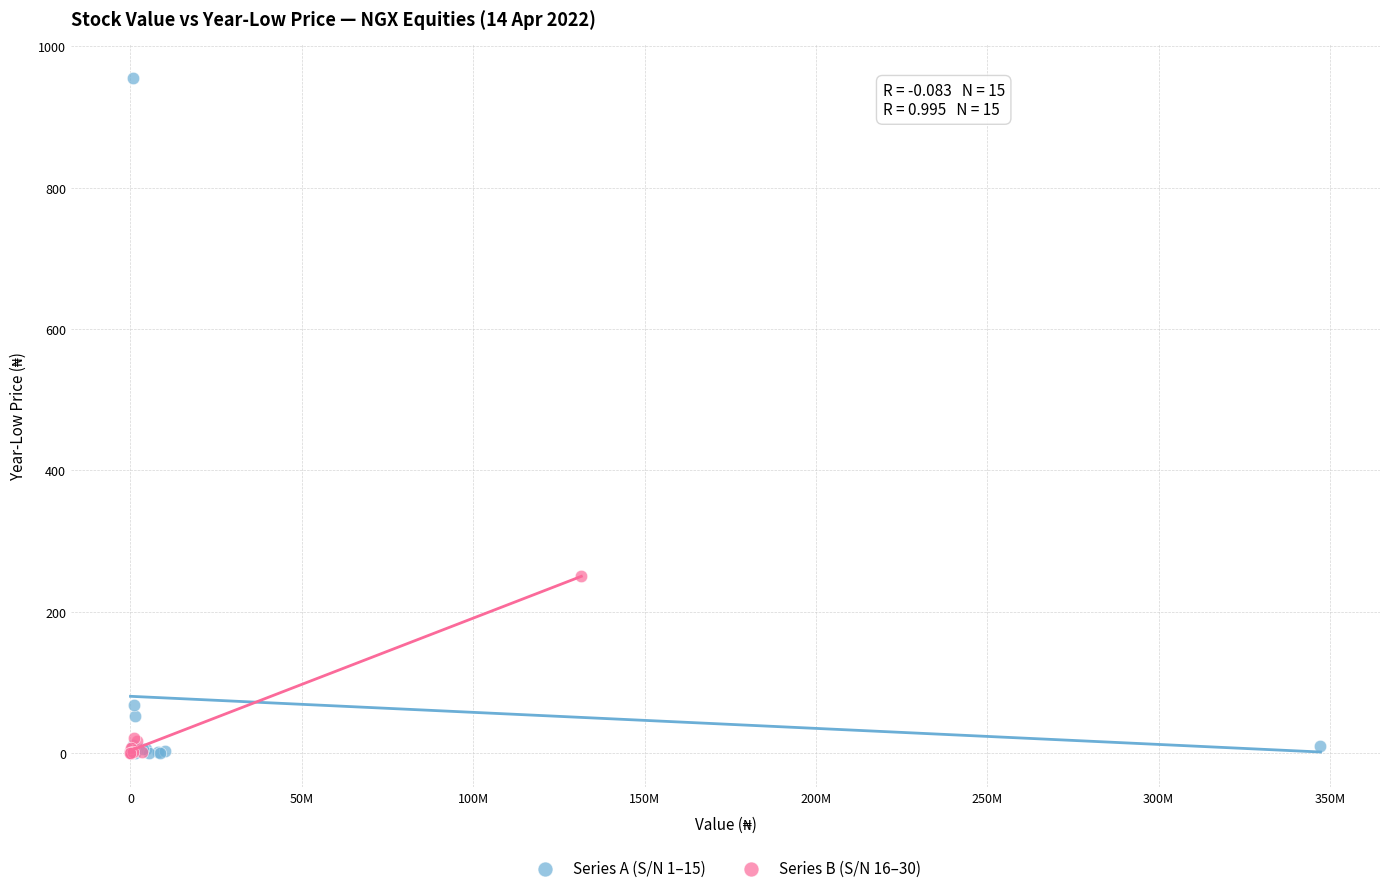

Which series contains the highest Y value?

Series A (S/N 1–15)